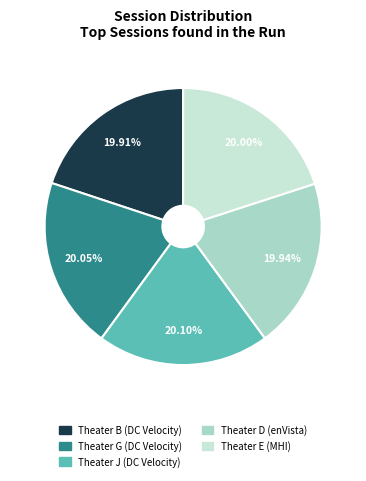

The Theater E (MHI) slice represents 20% of the pie. True or false?

True